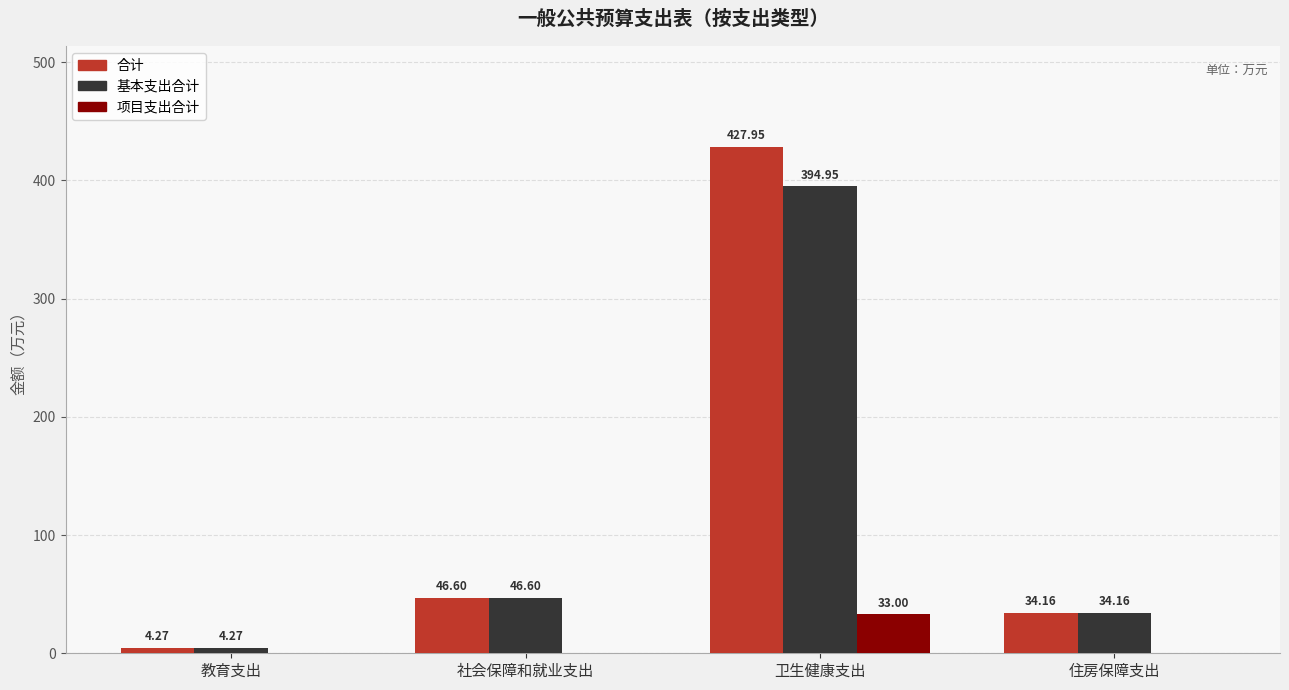

Where is 基本支出合计 nearest to the value 199?

社会保障和就业支出